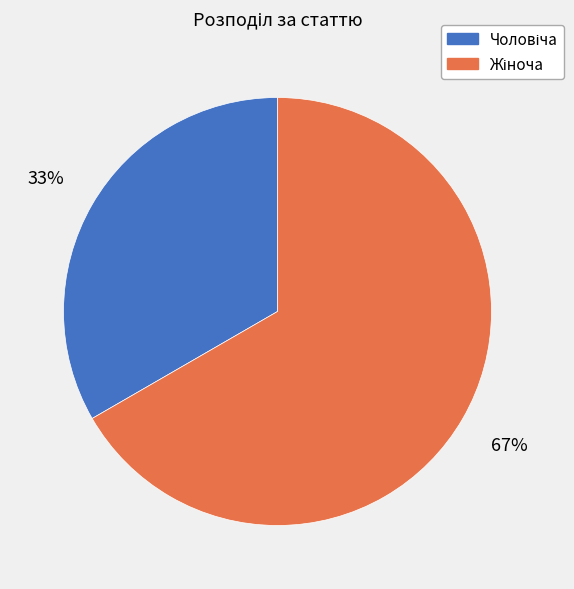

To the nearest percent, what is the average slice percentage?

50%